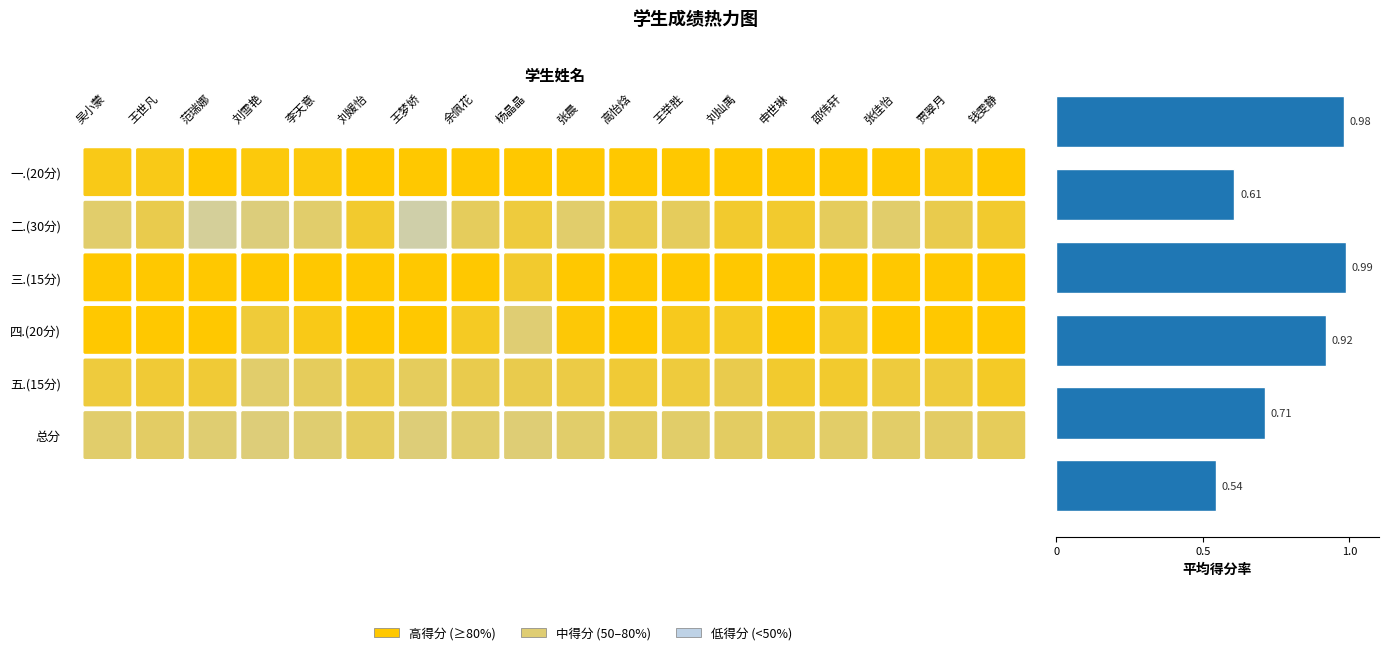

What is the average value?

0.8